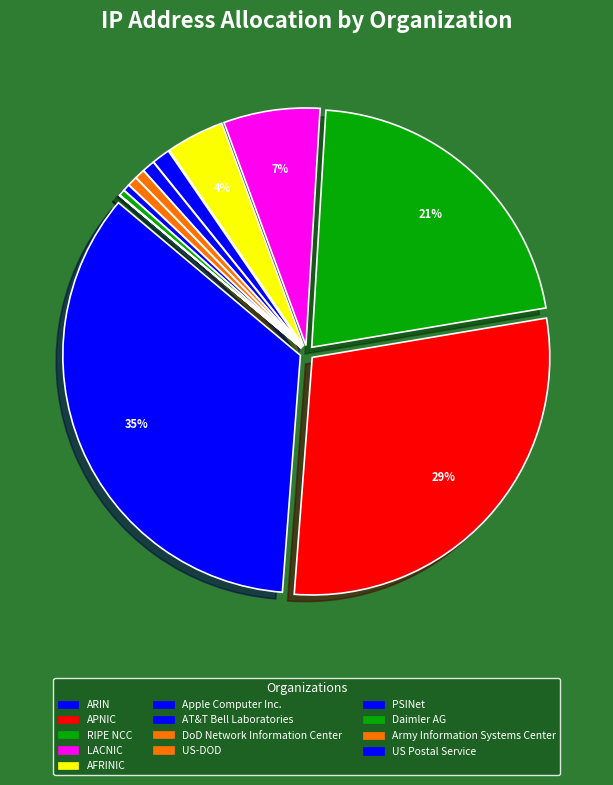

The ARIN slice represents 21% of the pie. True or false?

False